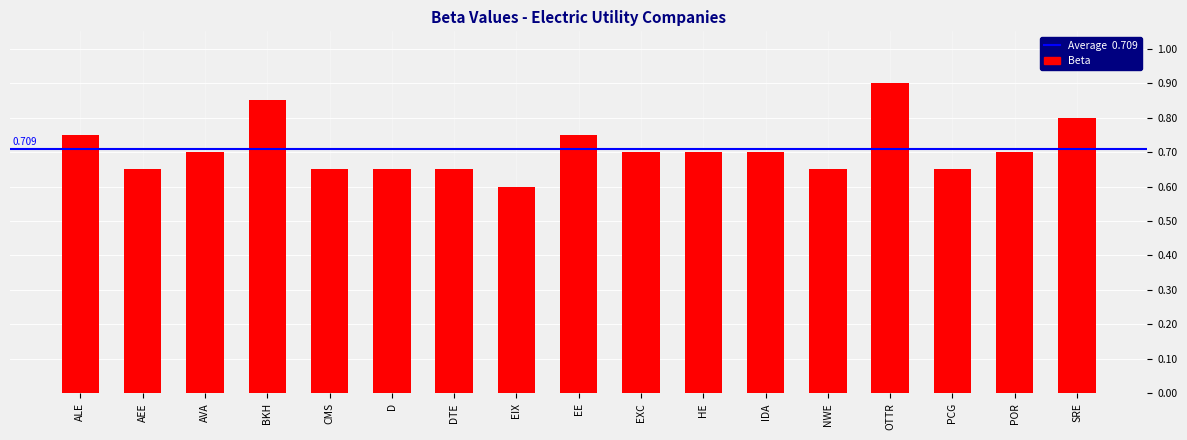

How many data points does each series have?

17